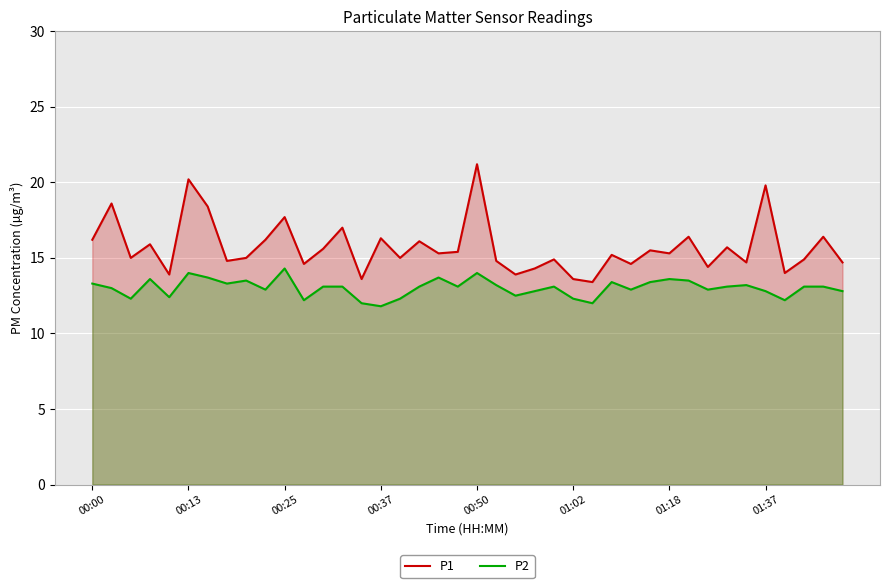

How many series are shown in this chart?

2